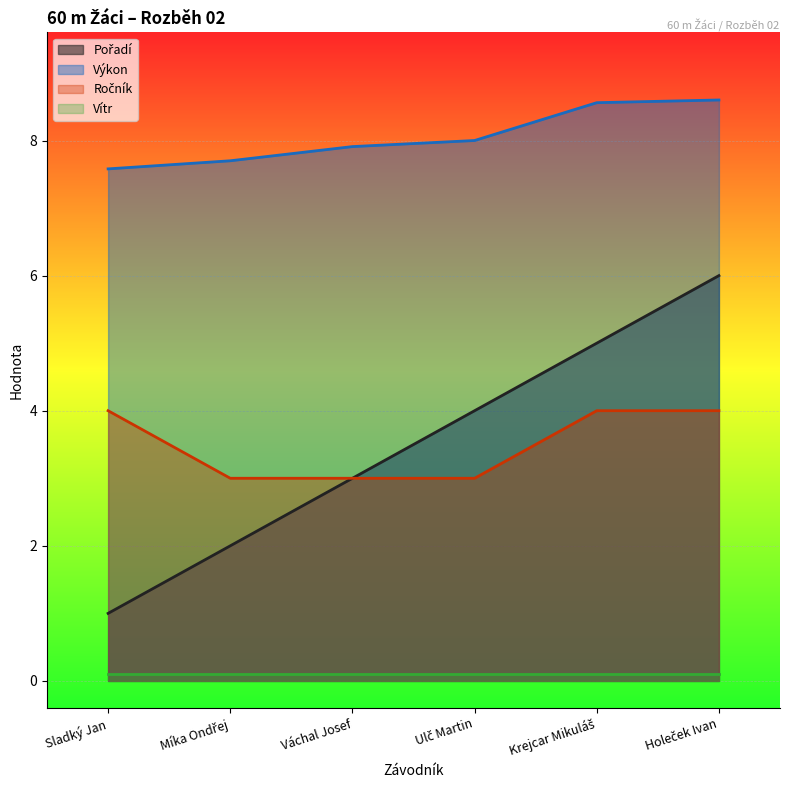

True or false: Výkon and Pořadí cross at least once.

False